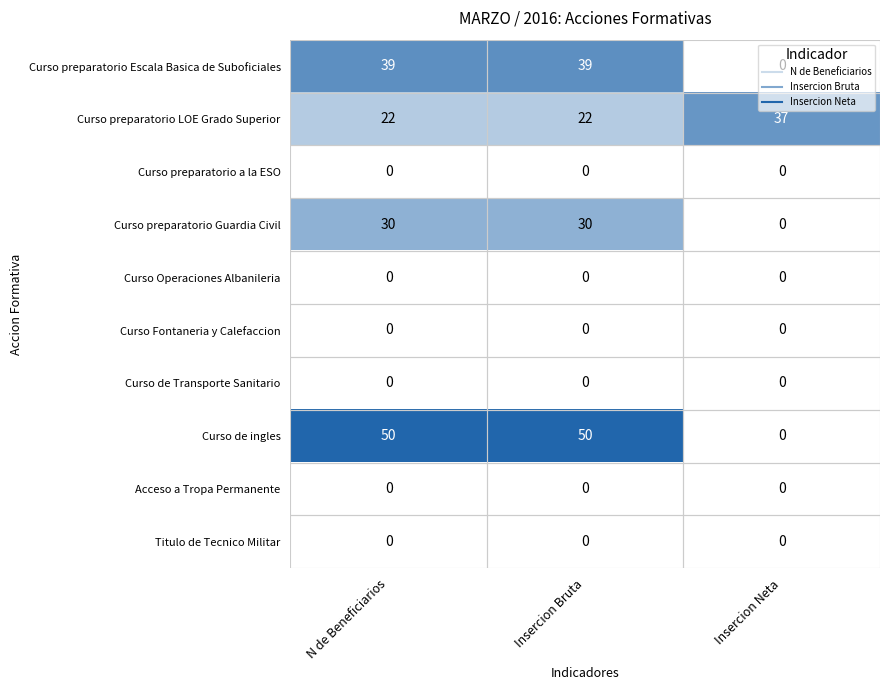

What is the greatest value displayed?

50